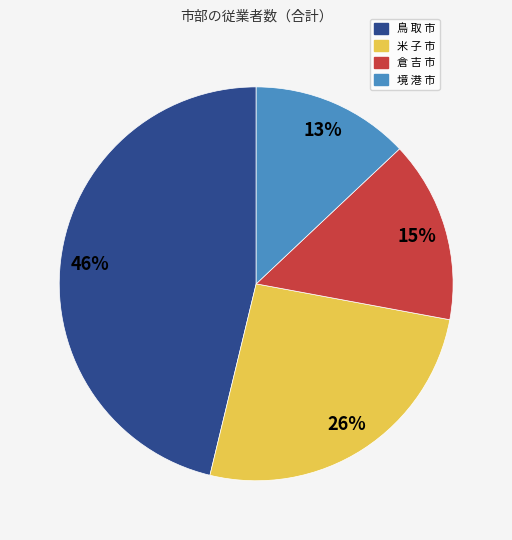

To the nearest percent, what portion does 倉 吉 市 represent?

15%